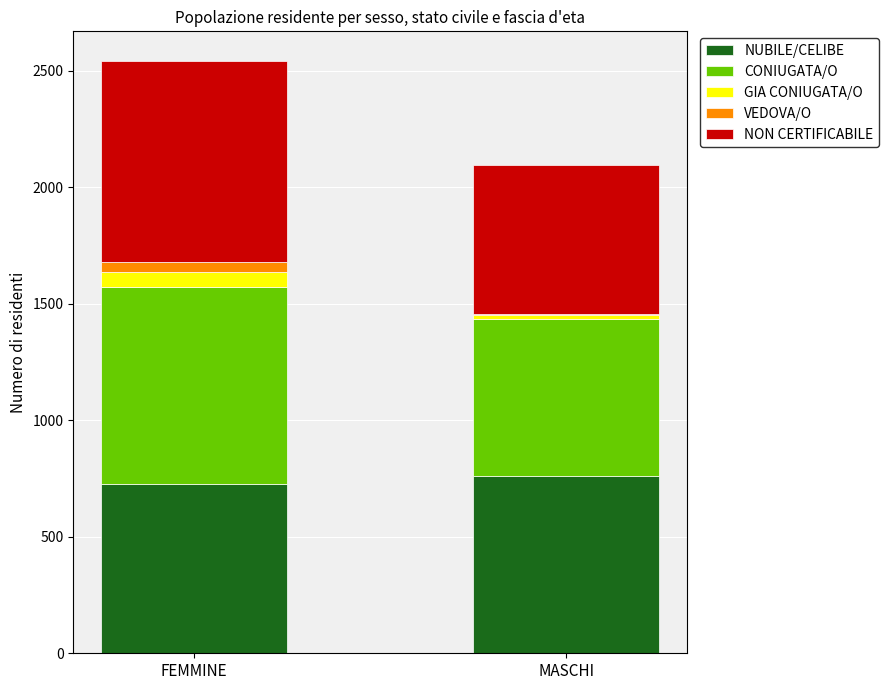

Is it true that NUBILE/CELIBE equals 726 at FEMMINE?

True